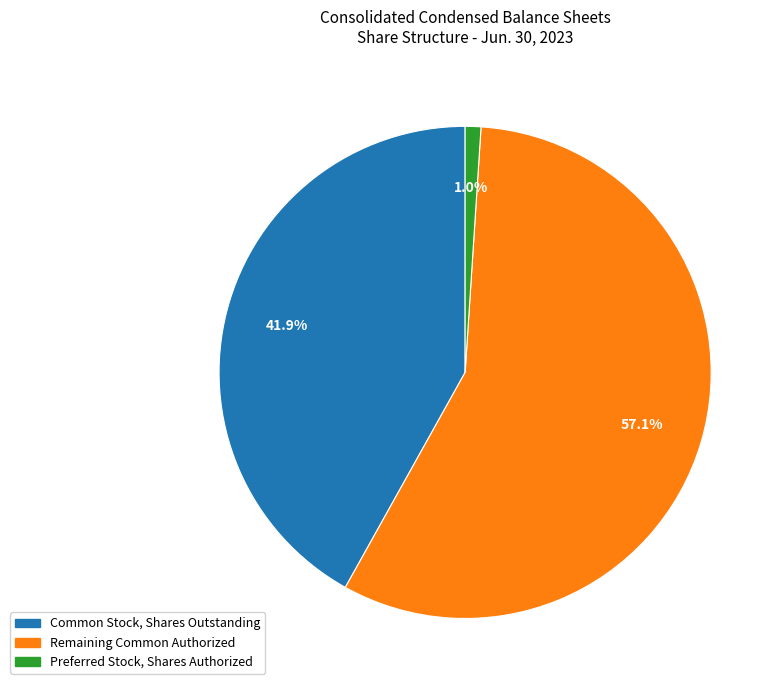

Does any single category account for the majority?

Yes